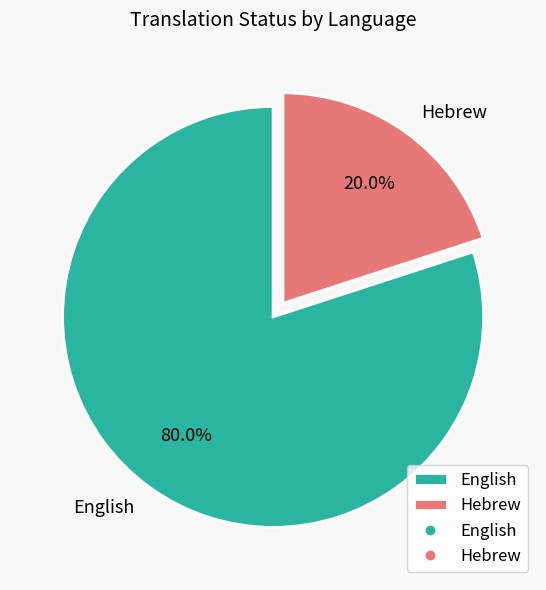

How many segments does this pie chart have?

2